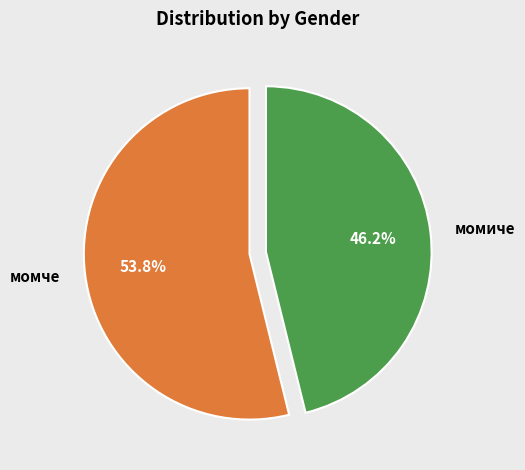

Does момиче account for over 50% of the chart?

No